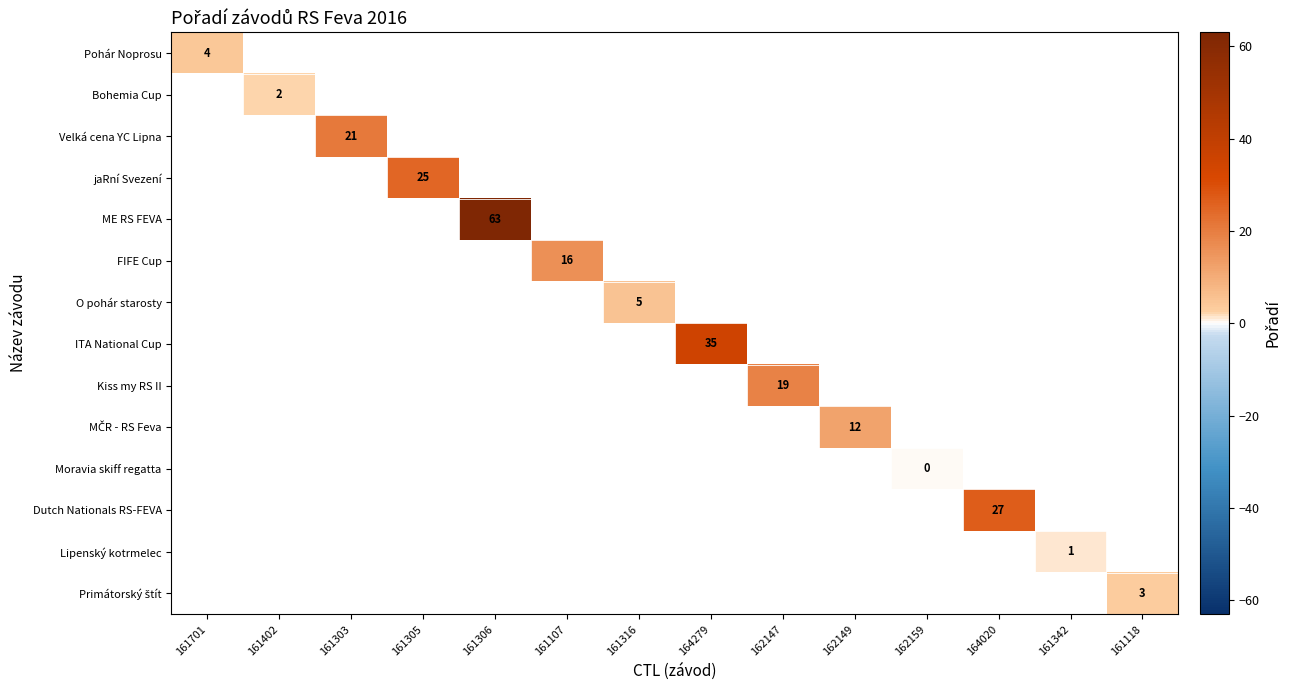

At how many categories does at least one series exceed 50?

1